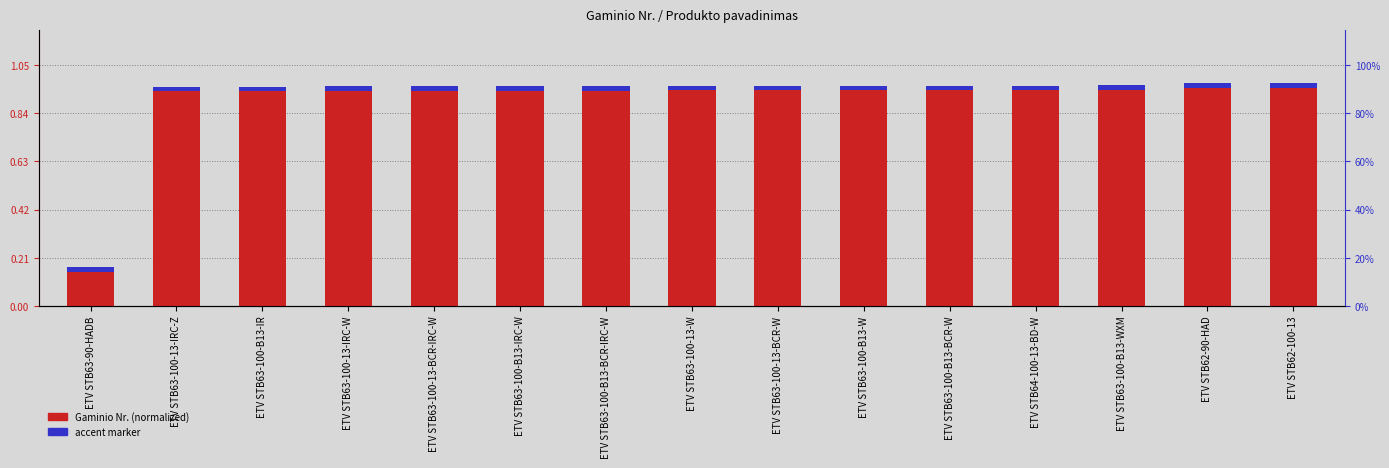

The value of accent marker at ETV STB63-100-13-BCR-W is 0.0. True or false?

False